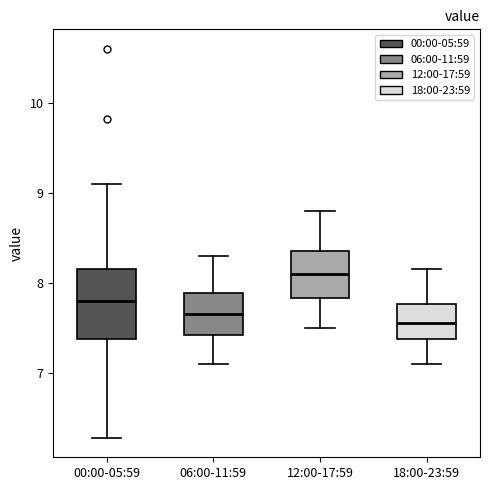

Comparing the boxes themselves (not the whiskers), which one is the tallest?

00:00-05:59